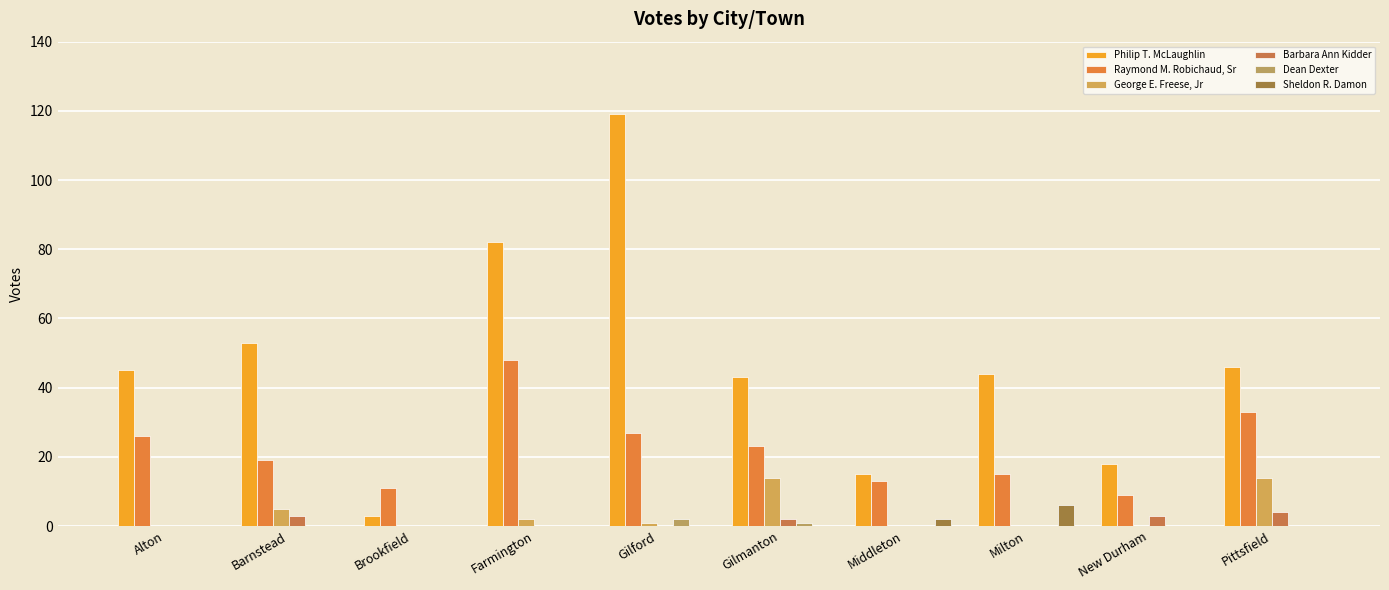

Which label corresponds to the smallest value in the chart?

Alton